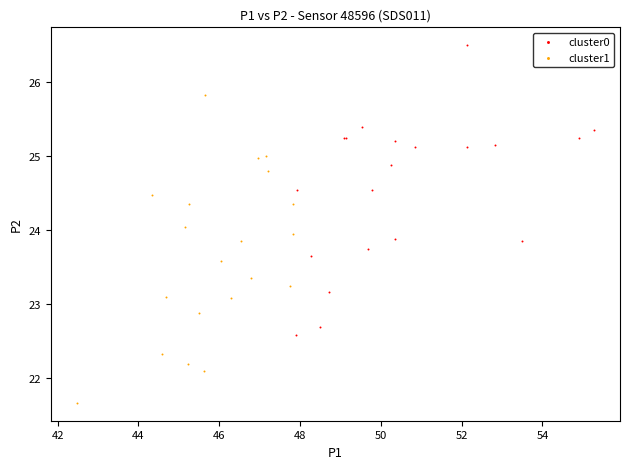

Which series contains the lowest Y value?

cluster1